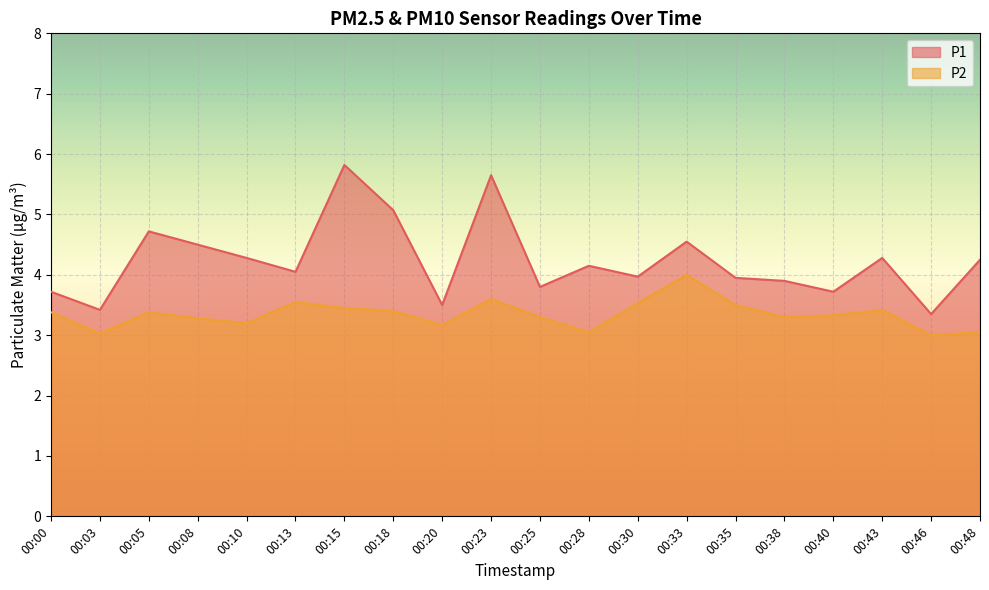

True or false: P2 and P1 intersect in this chart.

False